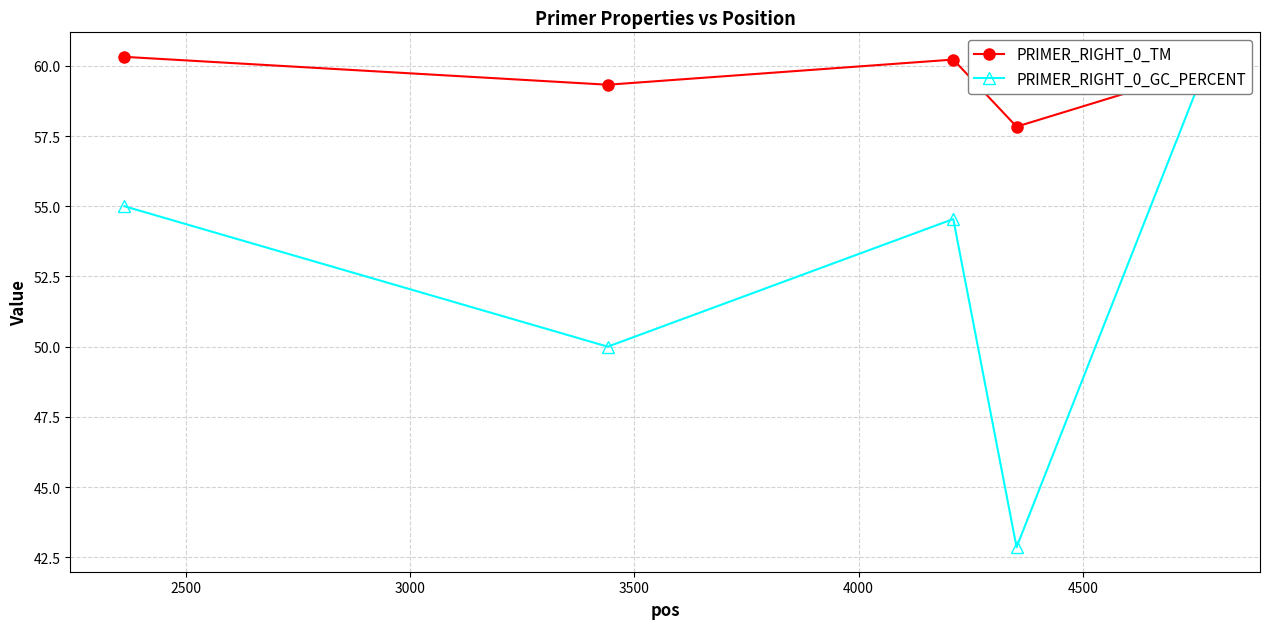

What is the difference between the maximum and minimum values in the PRIMER_RIGHT_0_TM series?

2.5